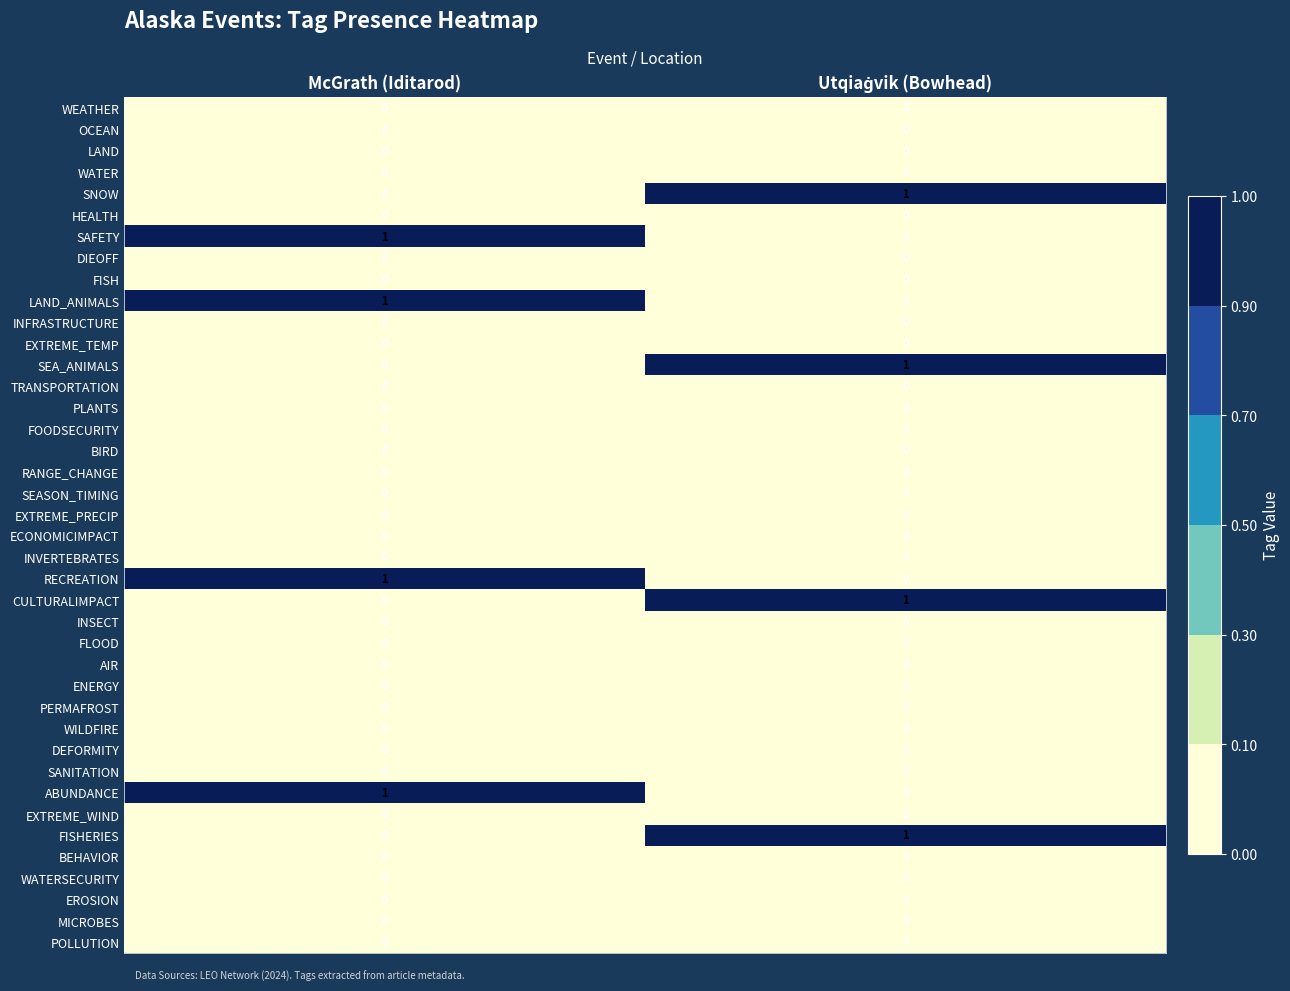

Is the value of PERMAFROST at McGrath (Iditarod) greater than the value of RECREATION at McGrath (Iditarod)?

No